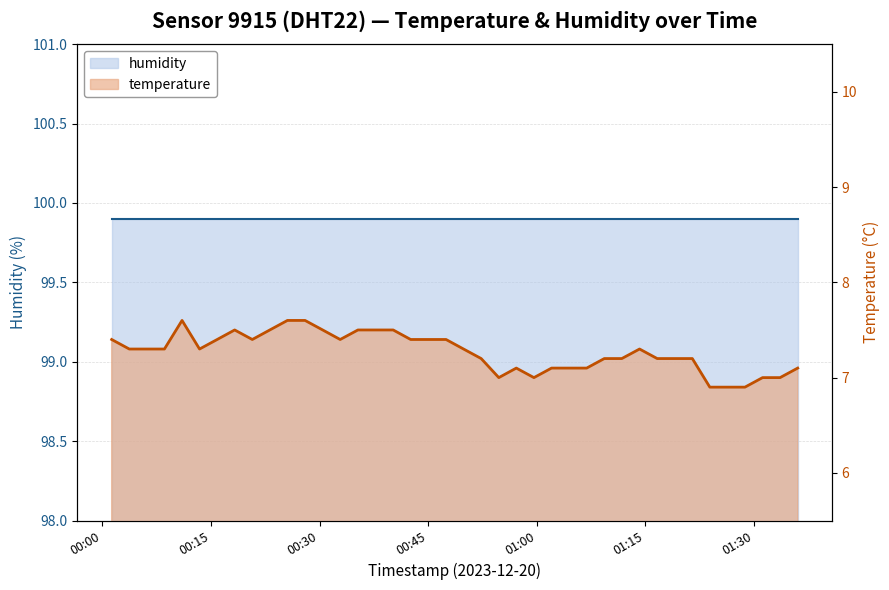

What is the difference between the maximum and minimum values?

0.7